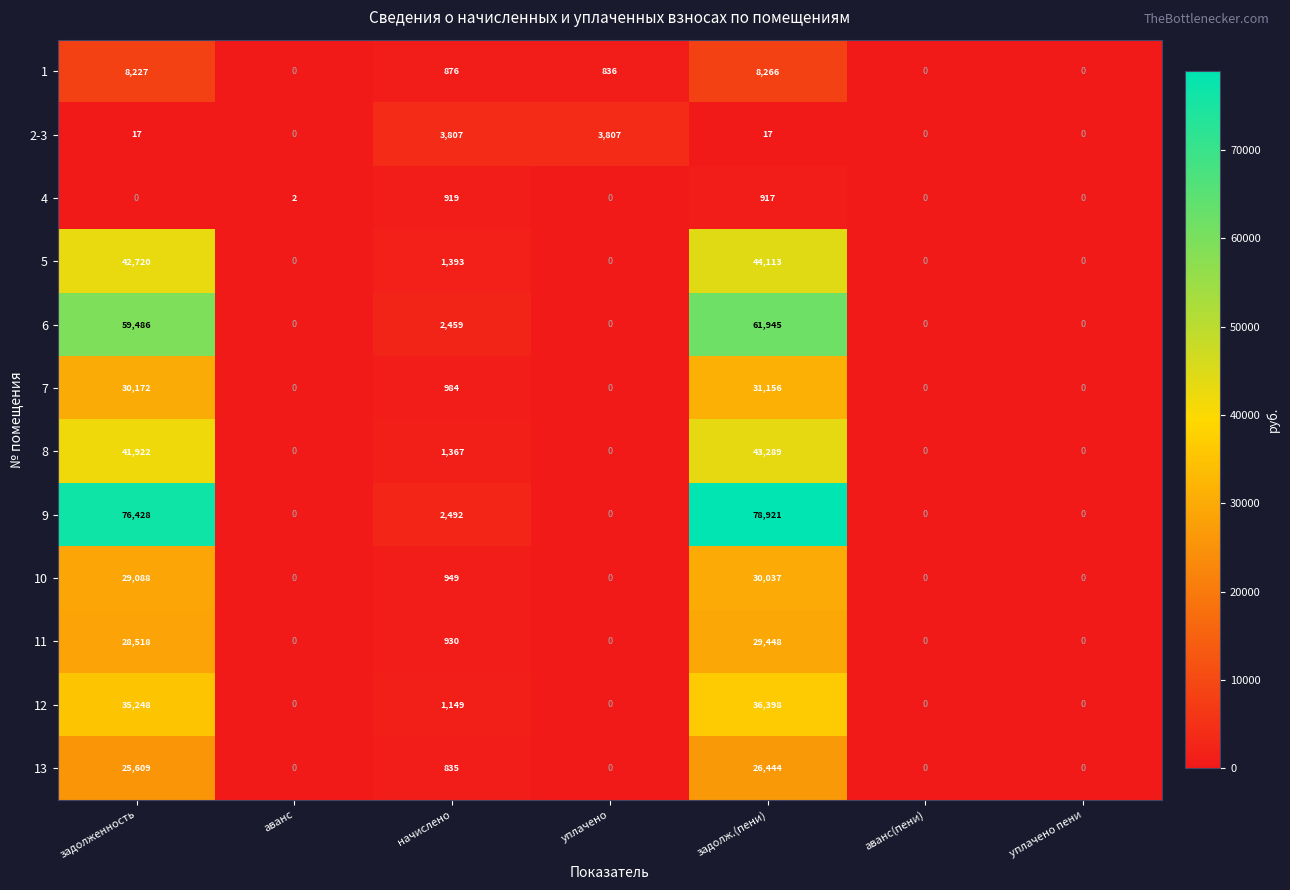

What is the total value across all series at уплачено?

4643